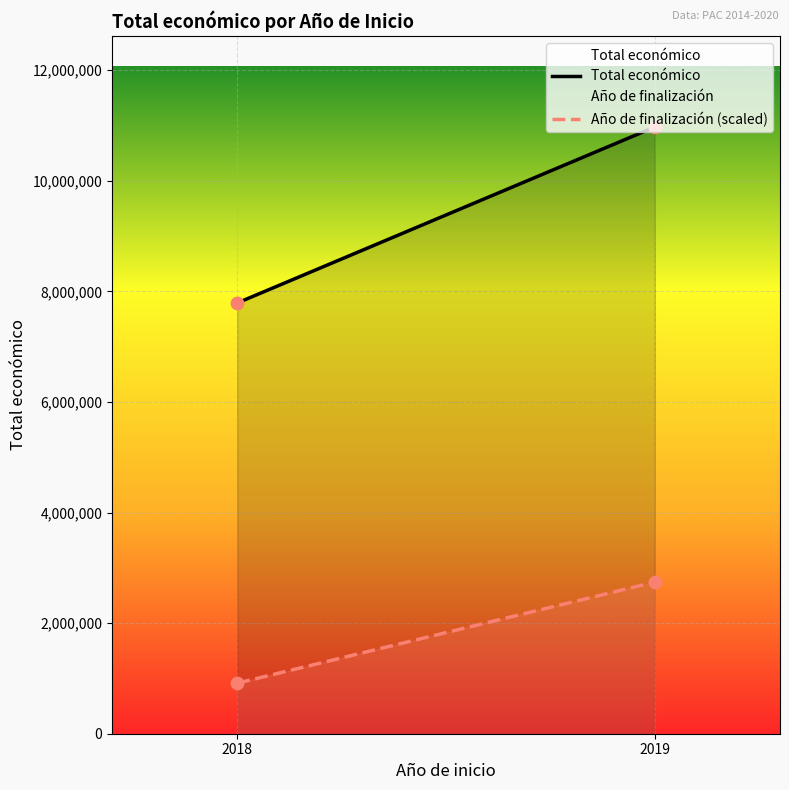

Which series reaches the maximum Y coordinate?

Total económico